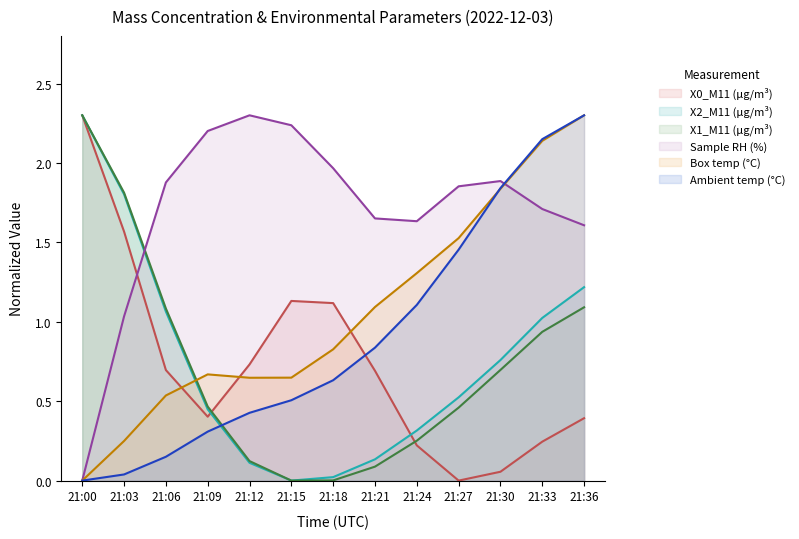

At how many categories does at least one series exceed 1?

13